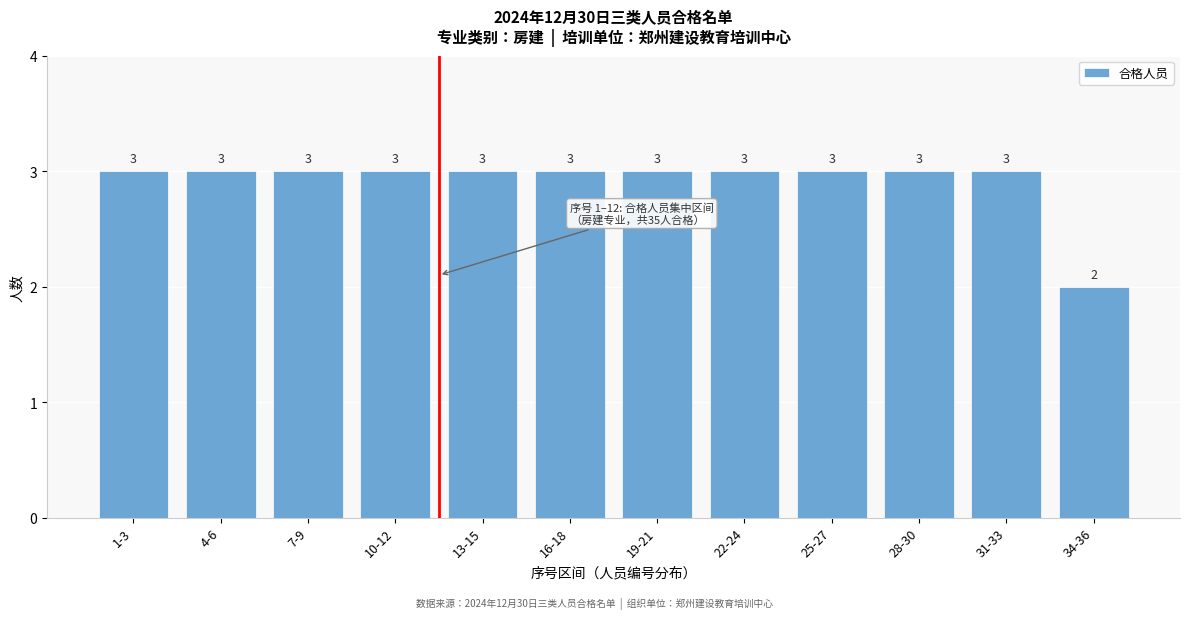

Reading left to right, what are all the values shown in this chart?

1-3=3	4-6=3	7-9=3	10-12=3	13-15=3	16-18=3	19-21=3	22-24=3	25-27=3	28-30=3	31-33=3	34-36=2